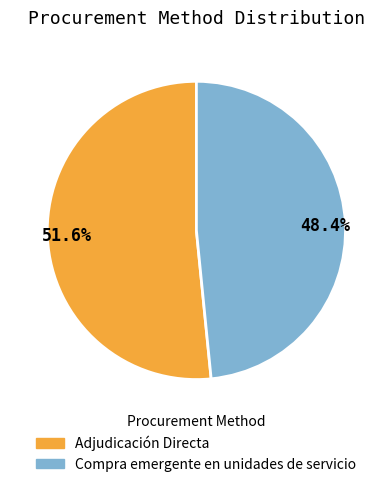

Rank the categories by value from highest to lowest.

Adjudicación Directa, Compra emergente en unidades de servicio